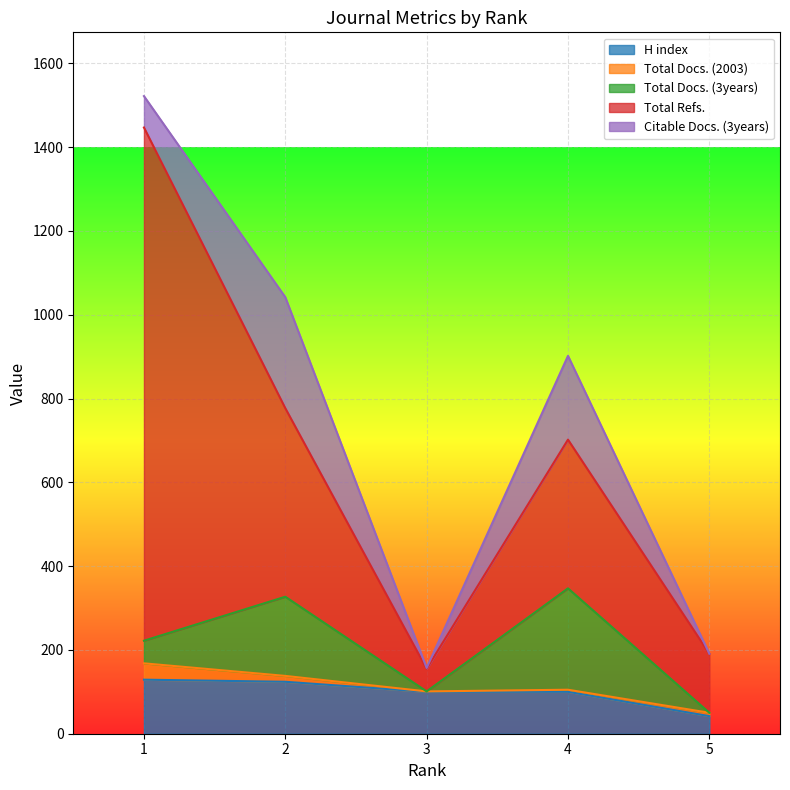

Reading left to right, what are all the values shown in this chart?

H index: 1=129	2=124	3=100	4=100	5=42
Total Docs. (2003): 1=39	2=14	3=1	4=5	5=8
Total Docs. (3years): 1=54	2=189	3=0	4=242	5=0
Total Refs.: 1=1225	2=450	3=54	4=355	5=141
Citable Docs. (3years): 1=75	2=265	3=2	4=200	5=0